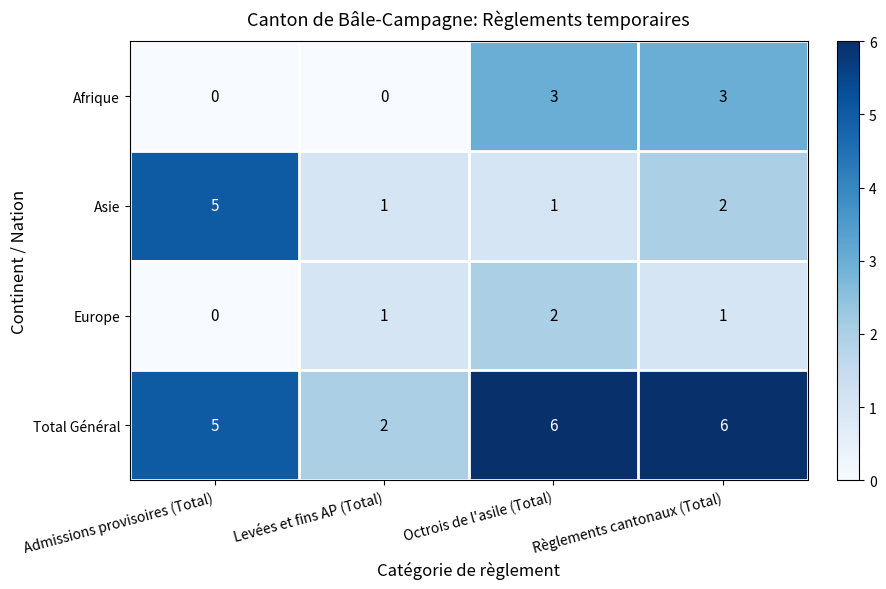

What is the sum of all Asie values?

9